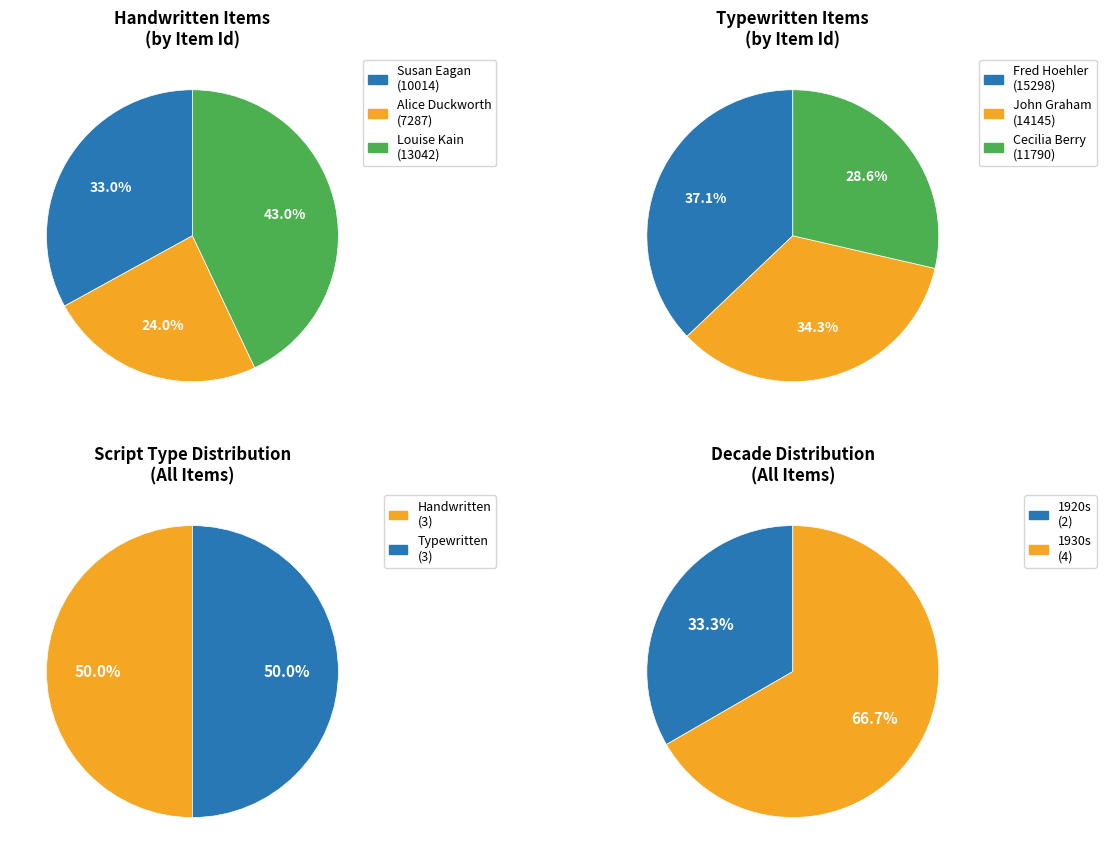

Combined, what portion of the pie is Typewritten (or mostly typewritten) and 2?

67.0%